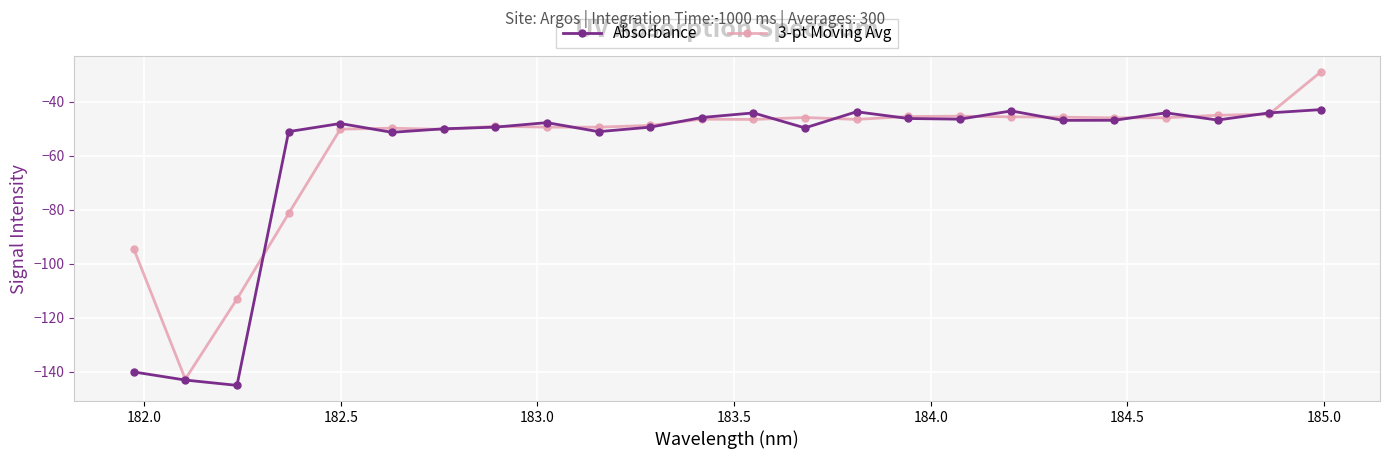

What is the minimum value for 3-pt Moving Avg?

-142.7